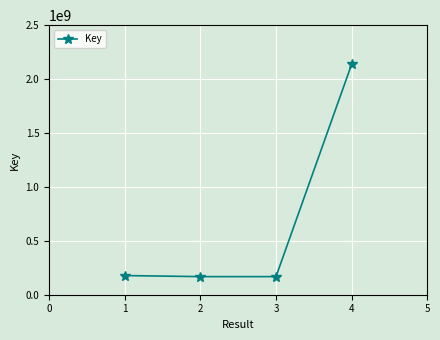

What is the smallest value displayed?

167938793